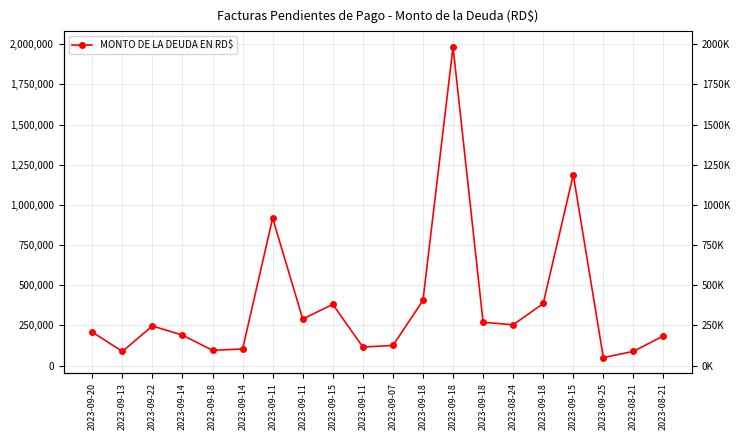

List the labels in order of value, largest first.

2023-09-18, 2023-09-15, 2023-09-11, 2023-09-18, 2023-09-18, 2023-09-15, 2023-09-11, 2023-09-18, 2023-08-24, 2023-09-22, 2023-09-20, 2023-09-14, 2023-08-21, 2023-09-07, 2023-09-11, 2023-09-14, 2023-09-18, 2023-08-21, 2023-09-13, 2023-09-25